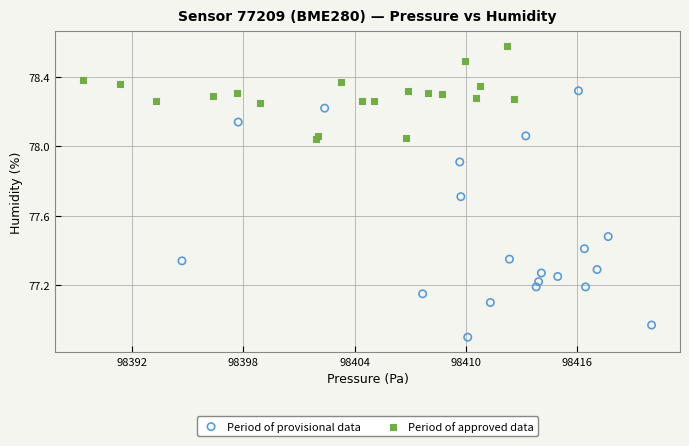

Which series has the widest spread of Y values?

Period of provisional data